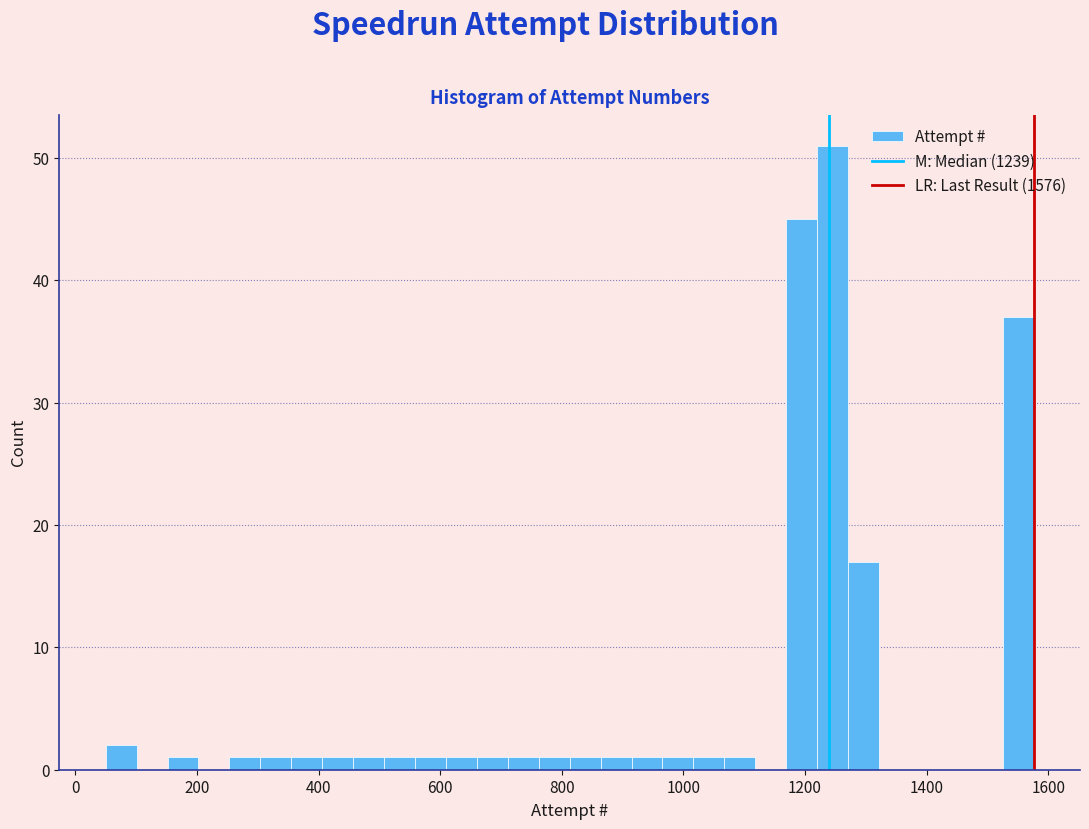

Read against the x-axis, roughly where is the centre of the tallest bar?

1240